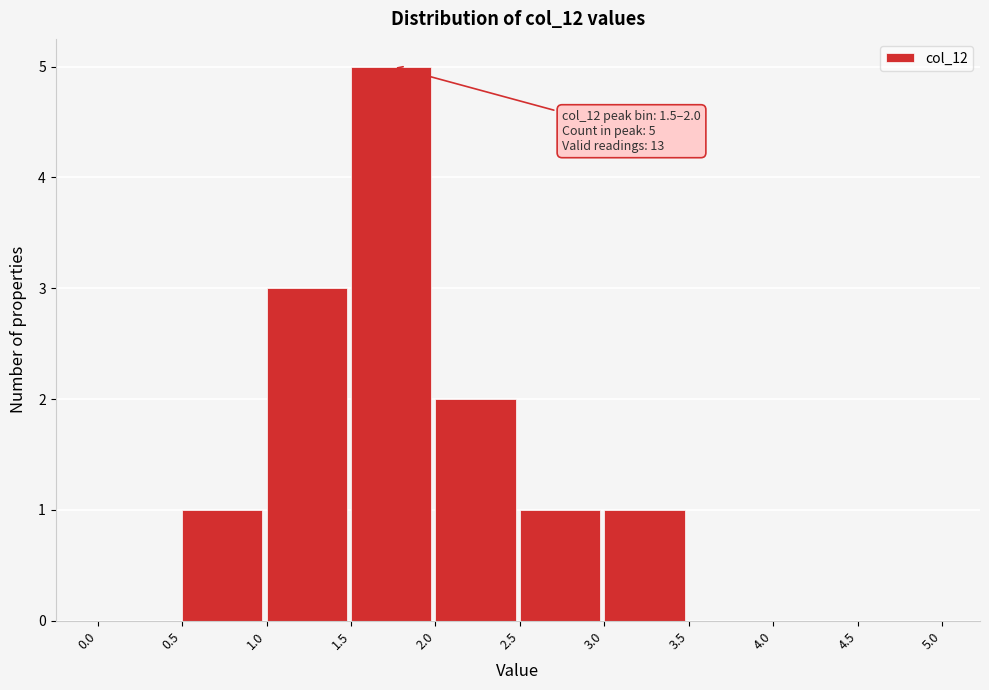

Over which range of the x-axis is the bar tallest?

1.5 to 2.0